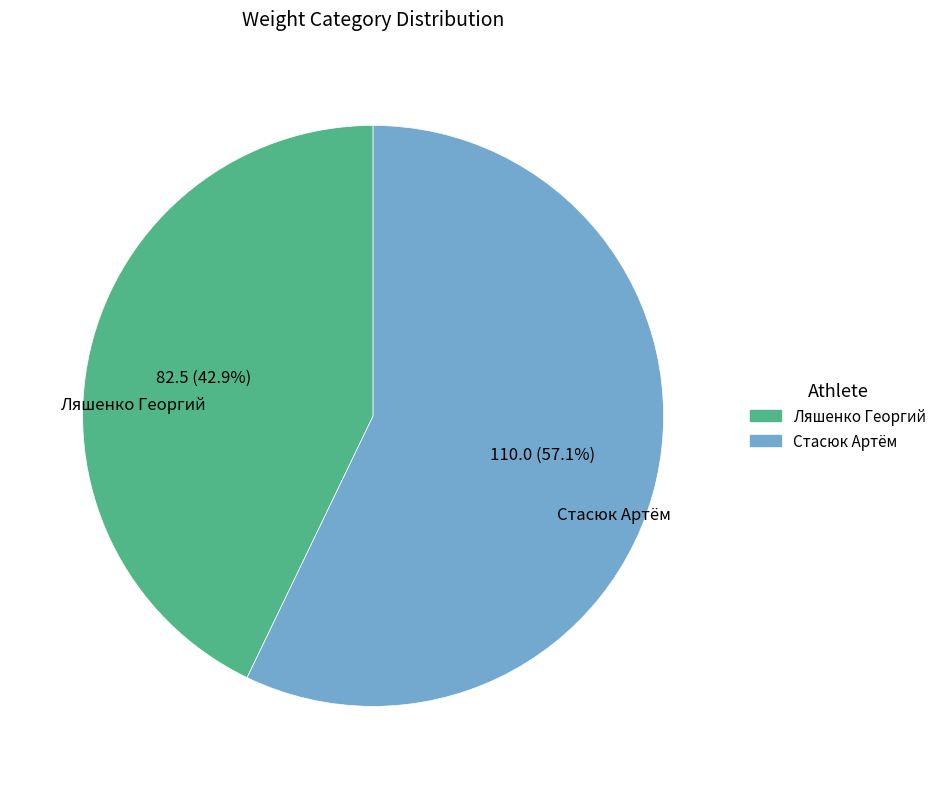

To the nearest percent, what portion does Ляшенко Георгий represent?

43%